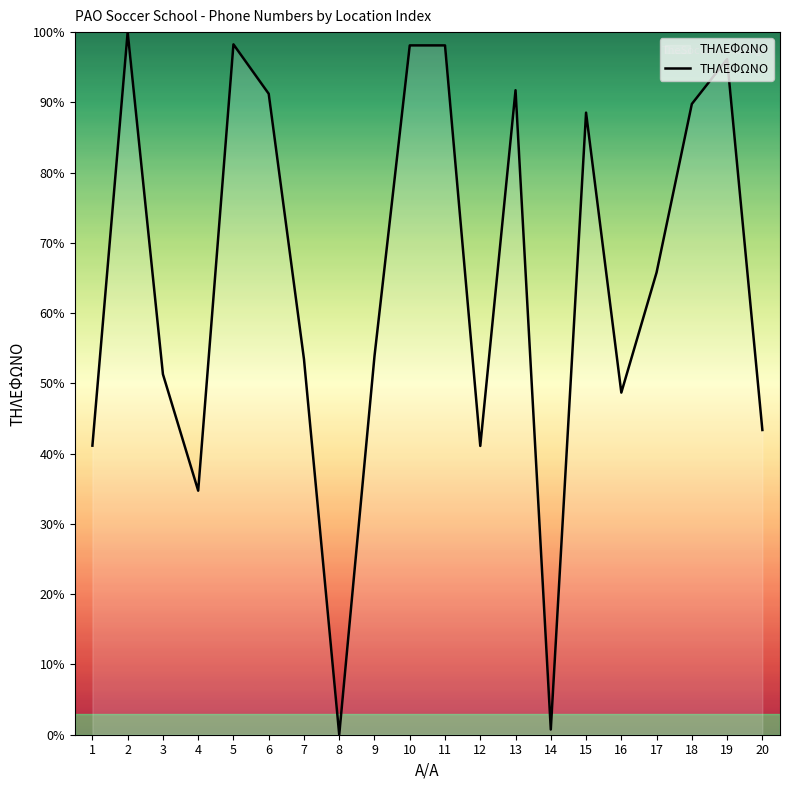

Is it true that the value at 8 is 47.8?

False